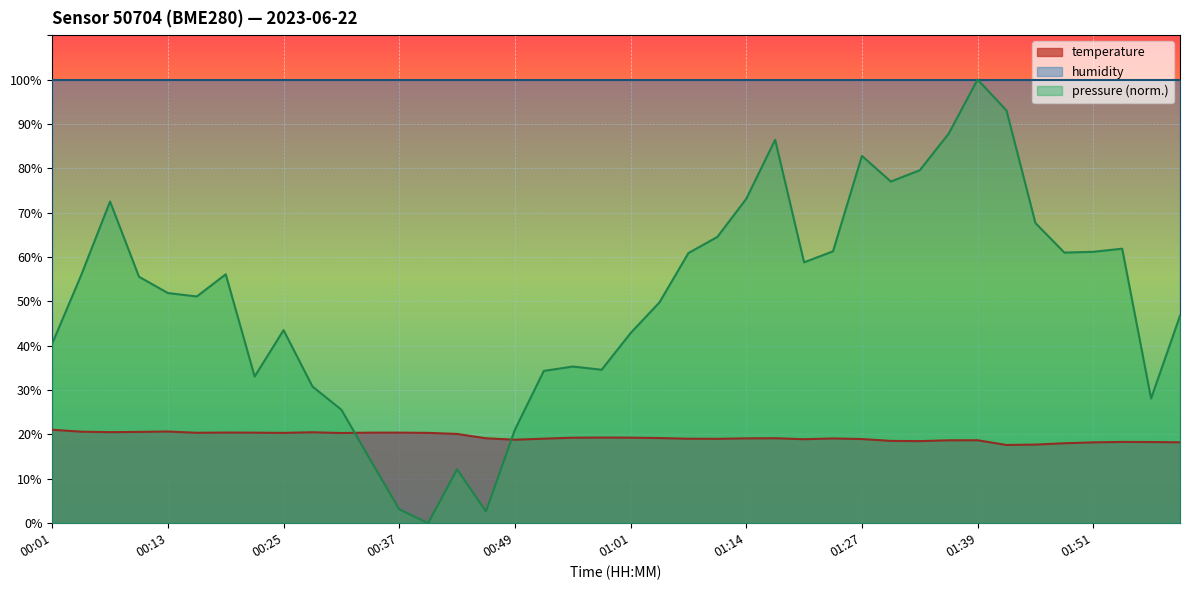

Count the number of data series in this chart.

3